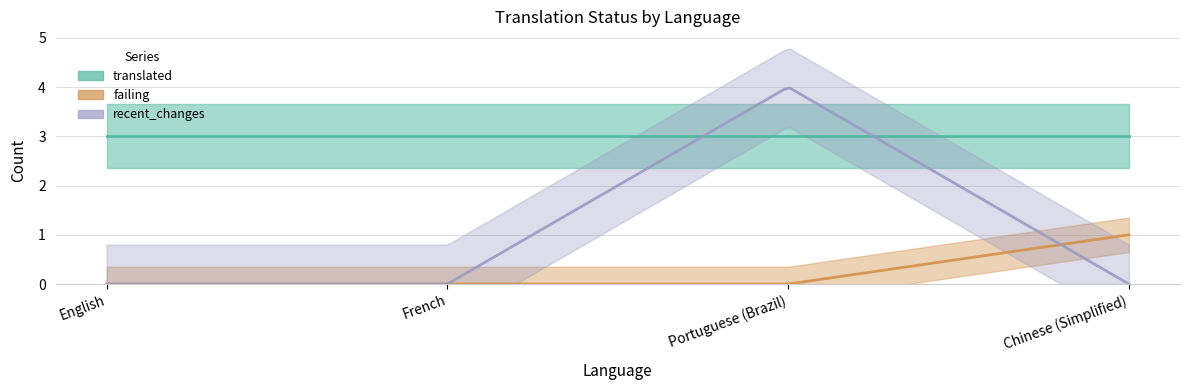

What is the difference between the maximum and minimum values in the recent_changes series?

4